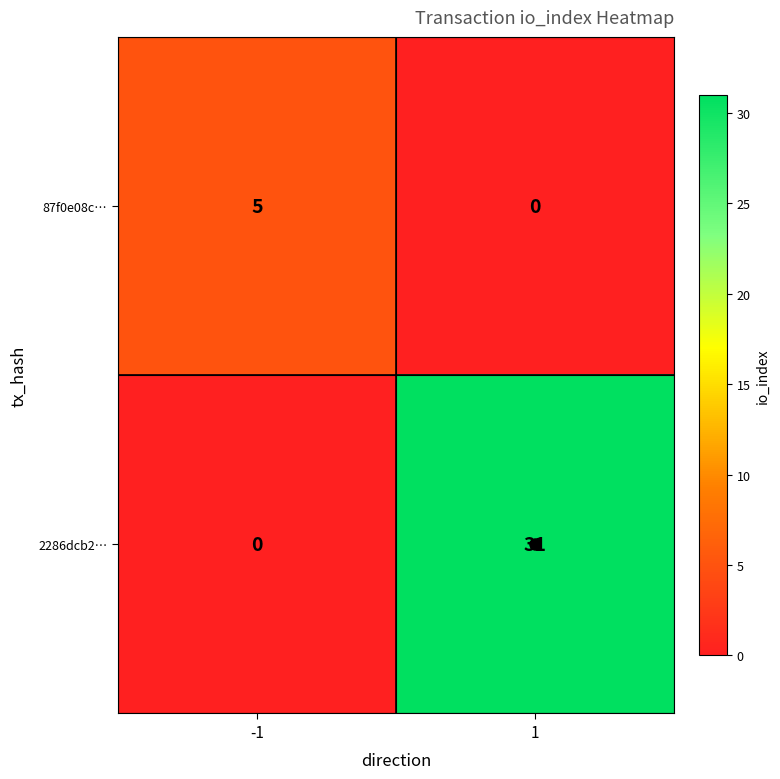

At which category is the sum across all series the highest?

1